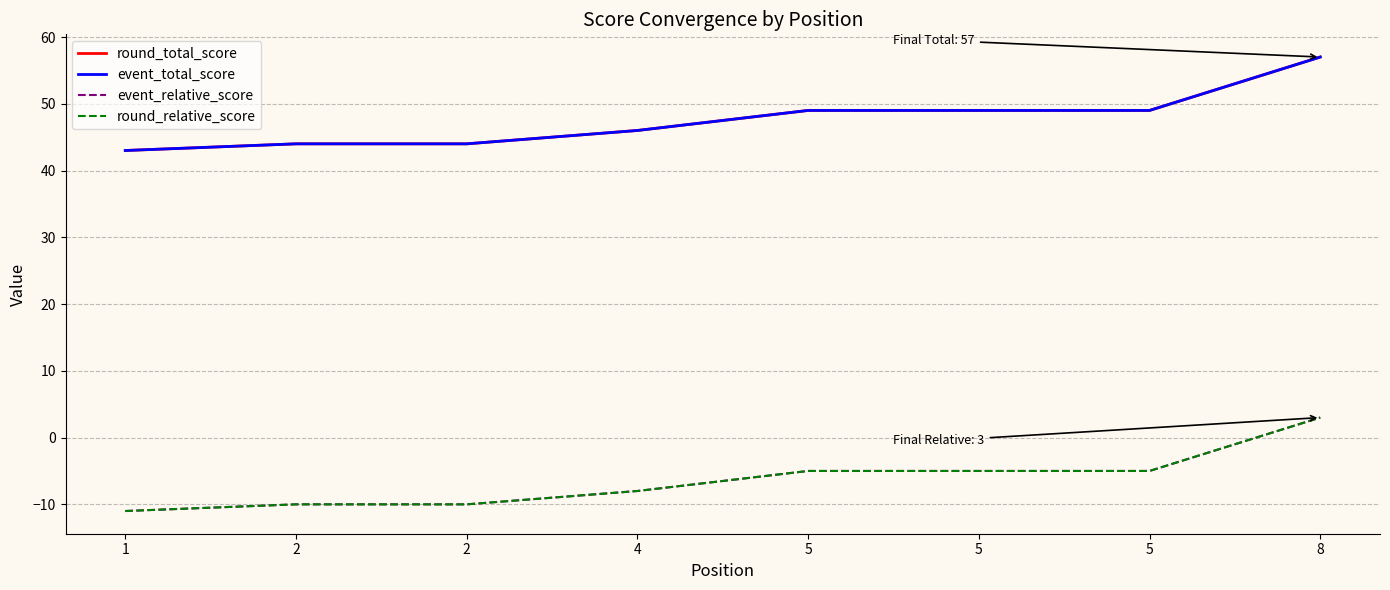

Is this an area chart (filled region under the line)?

No